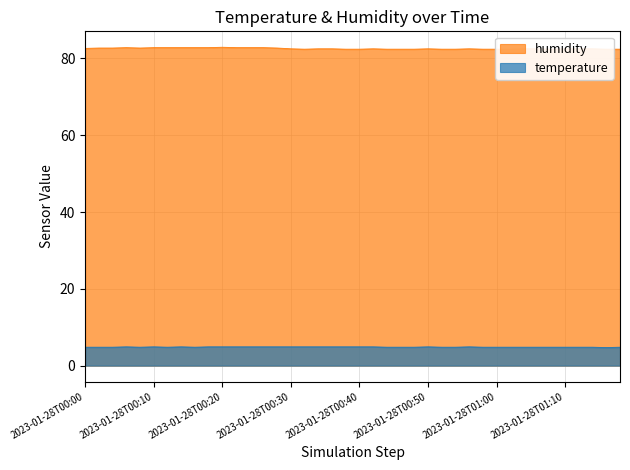

True or false: temperature has more than 2 interior local peaks.

False